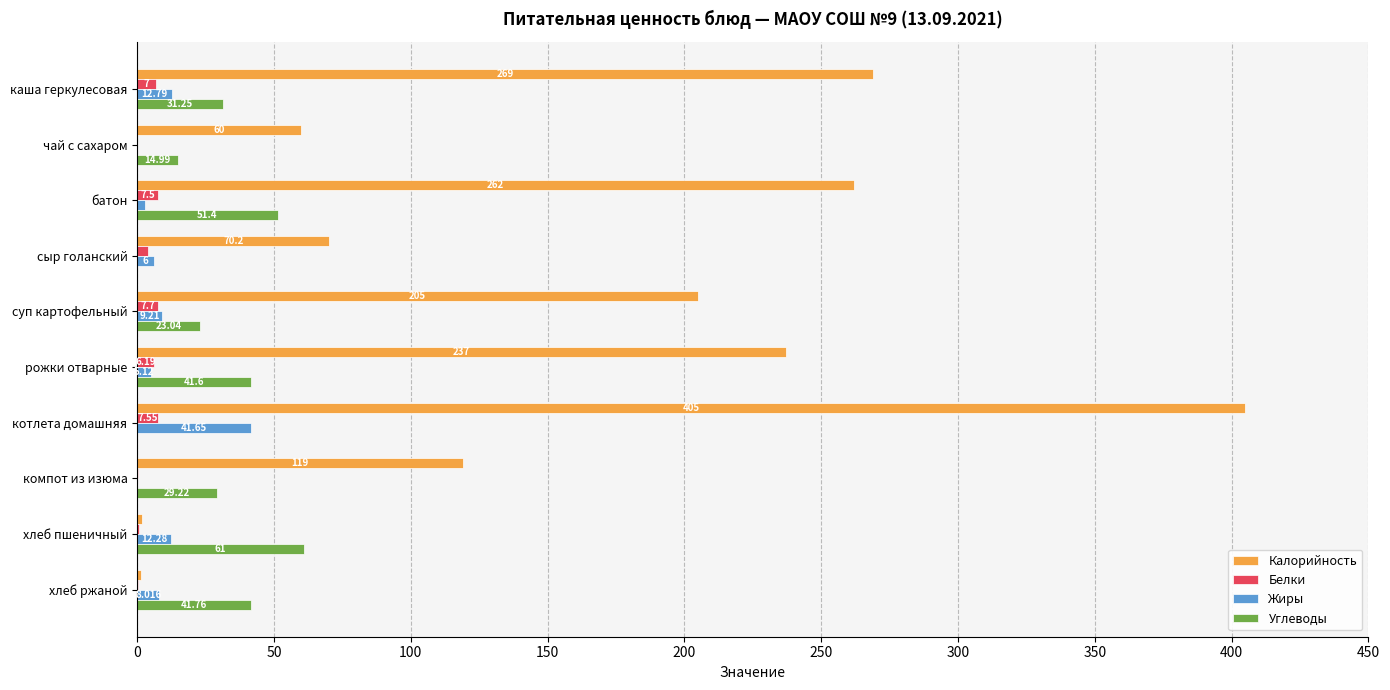

At which category is the sum across all series the highest?

котлета домашняя